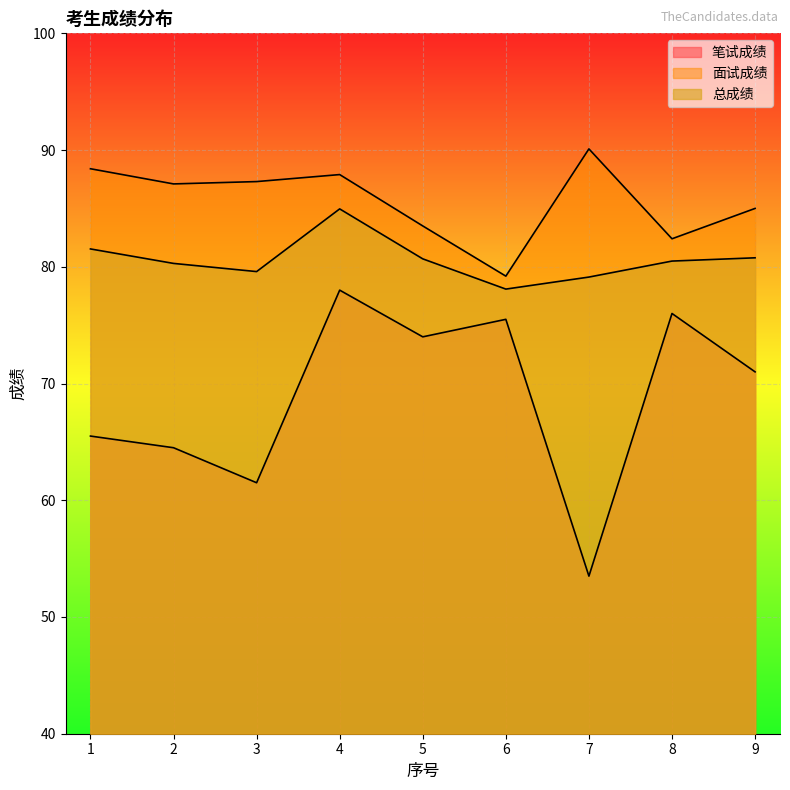

Where does the 笔试成绩 series first go above 71?

4